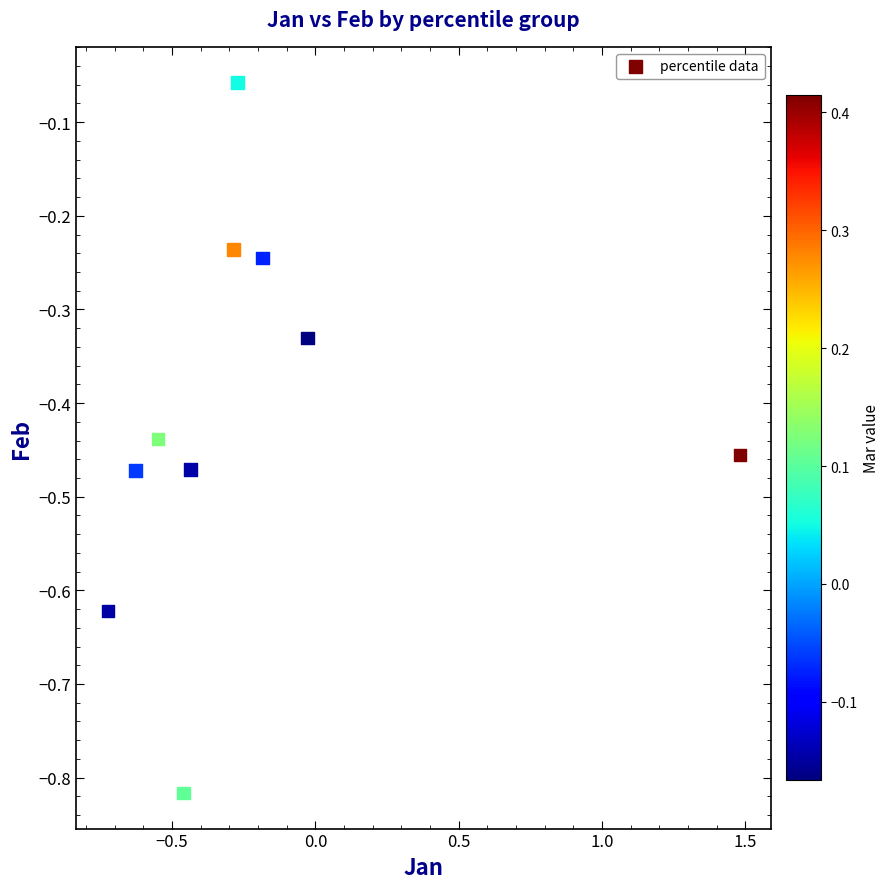

What is the range of Y values (max minus min)?

0.8